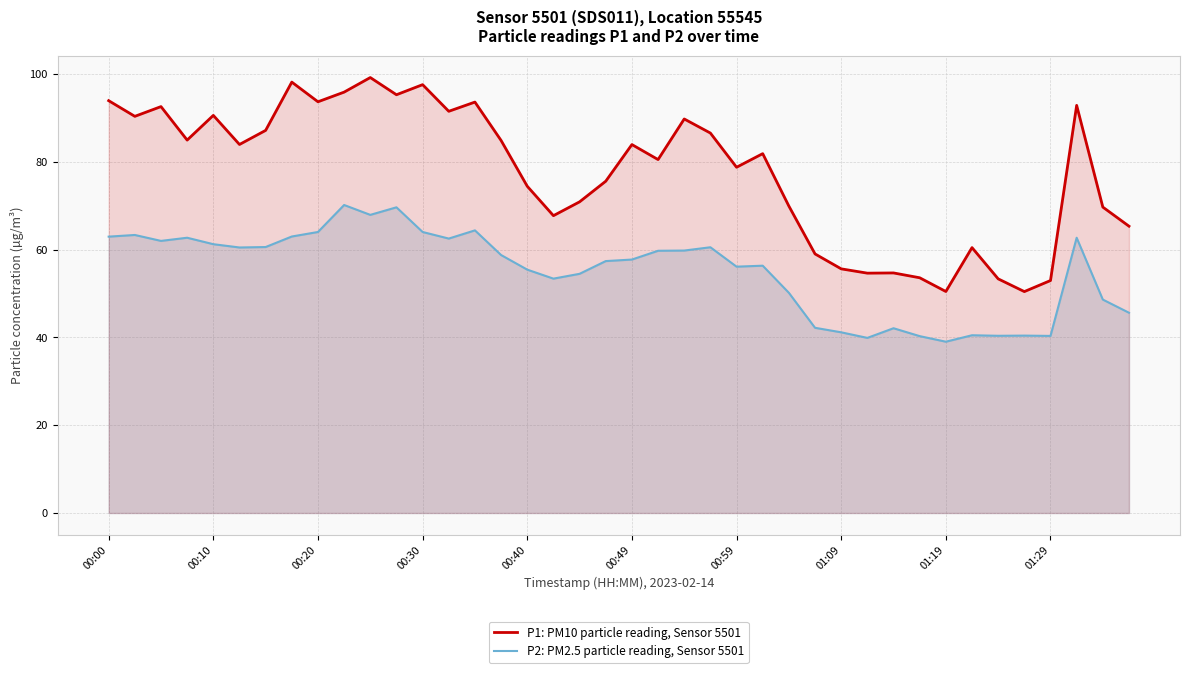

What is the sum of the P1: PM10 particle reading, Sensor 5501 values at 37 and 18?

163.8